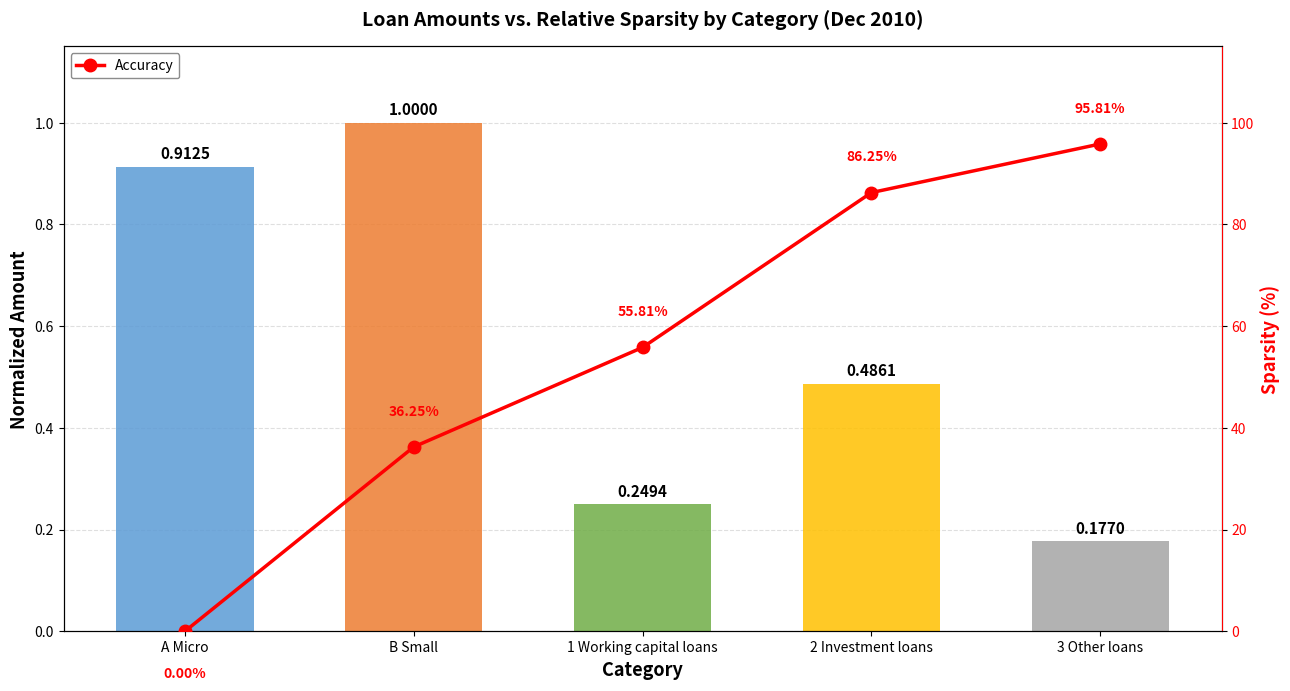

What is the difference between the values at 1 Working capital loans and B Small?

19.6